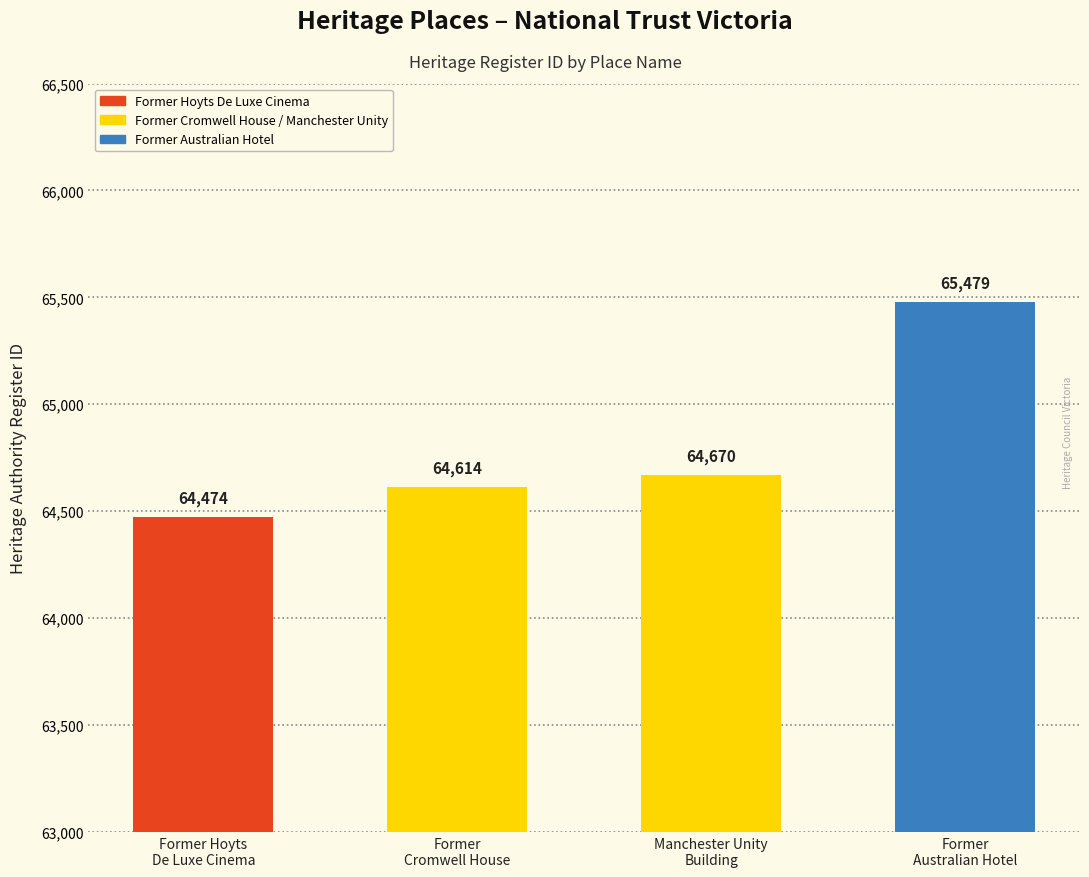

What is the smallest value displayed?

64474